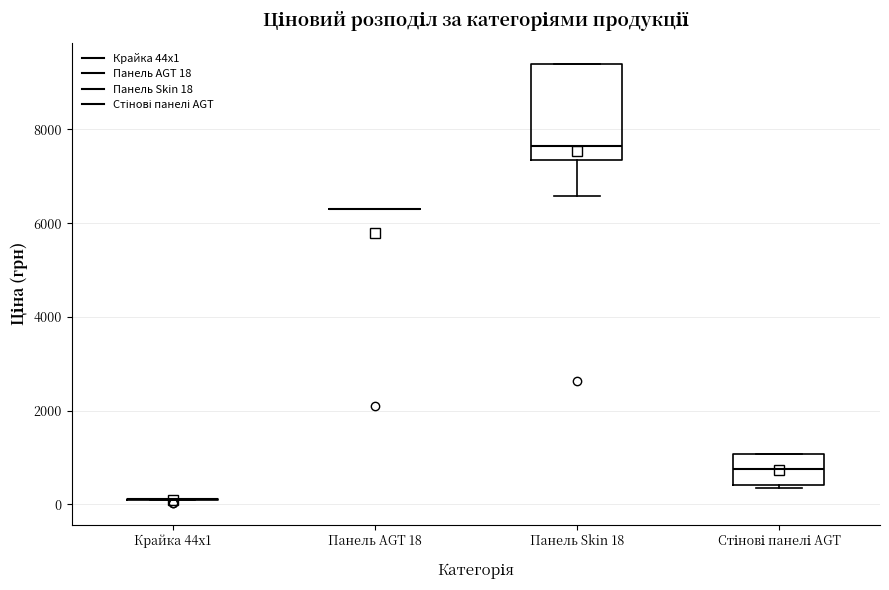

Reading left to right, transcribe this box plot: for each box, give where its median line is, the range the box spans, and where its two whiskers end, as read against the y-axis. The values are not printed on the chart, so give them approximately, as read against the axis.

Крайка 44x1: box collapsed to a line at 200, whiskers 0 to 200
Панель AGT 18: box collapsed to a line at 6400, whiskers 6400 to 6400
Панель Skin 18: median 7600, box 7400 to 9400, whiskers 6600 to 9400
Стінові панелі AGT: median 800, box 400 to 1000, whiskers 400 to 1000